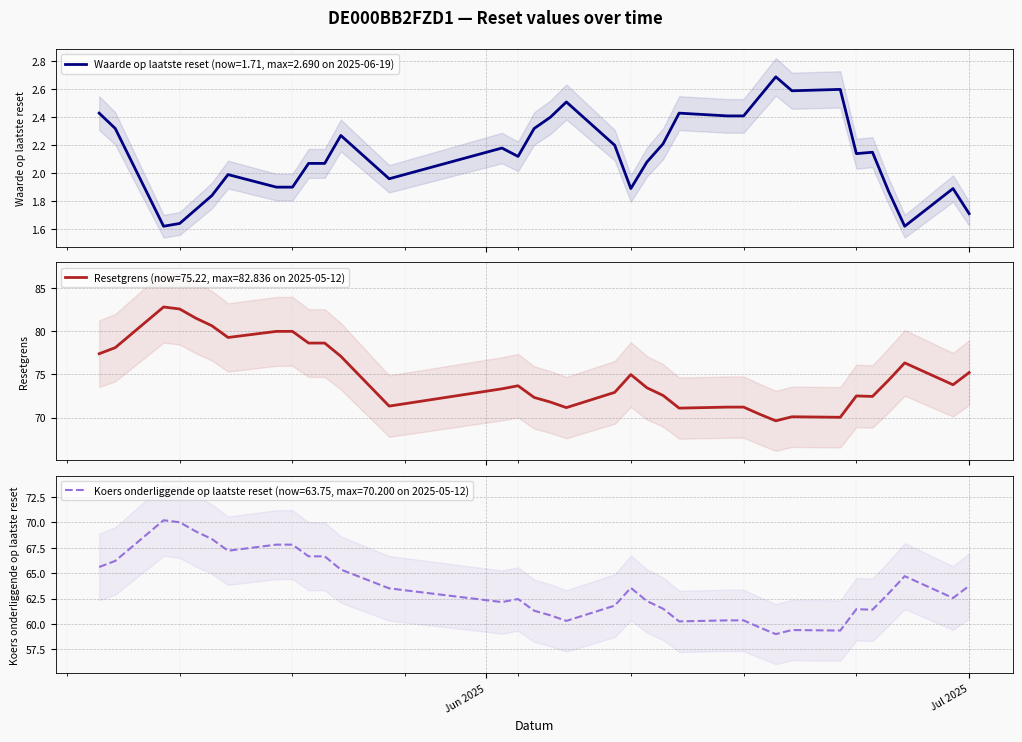

What value does the Waarde op laatste reset series have at 2025-05-22?

2.1